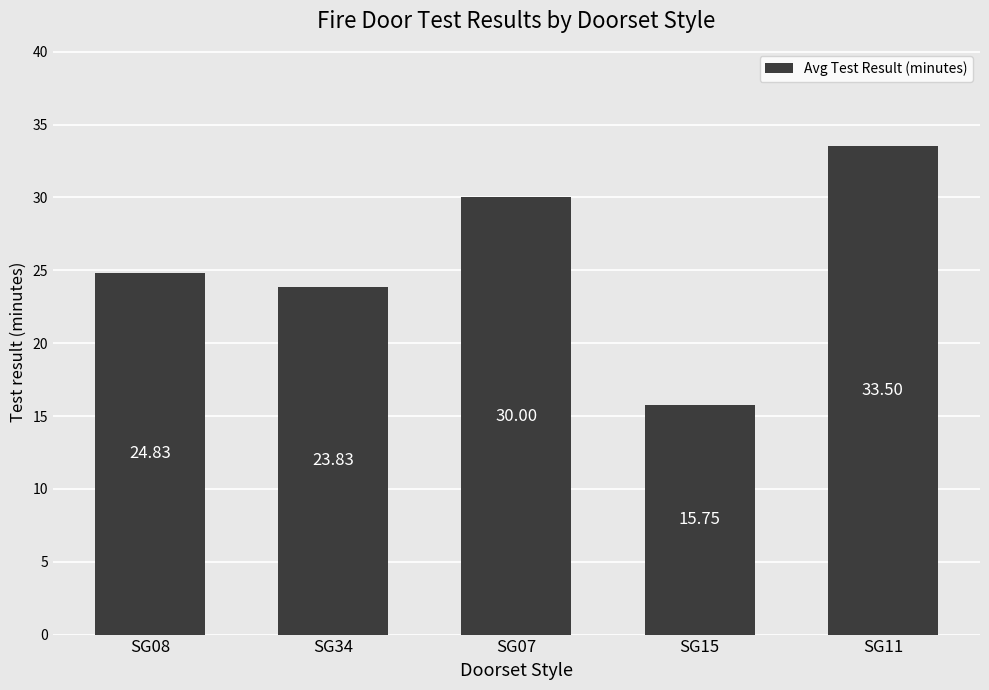

List the labels in order of value, largest first.

SG11, SG07, SG08, SG34, SG15